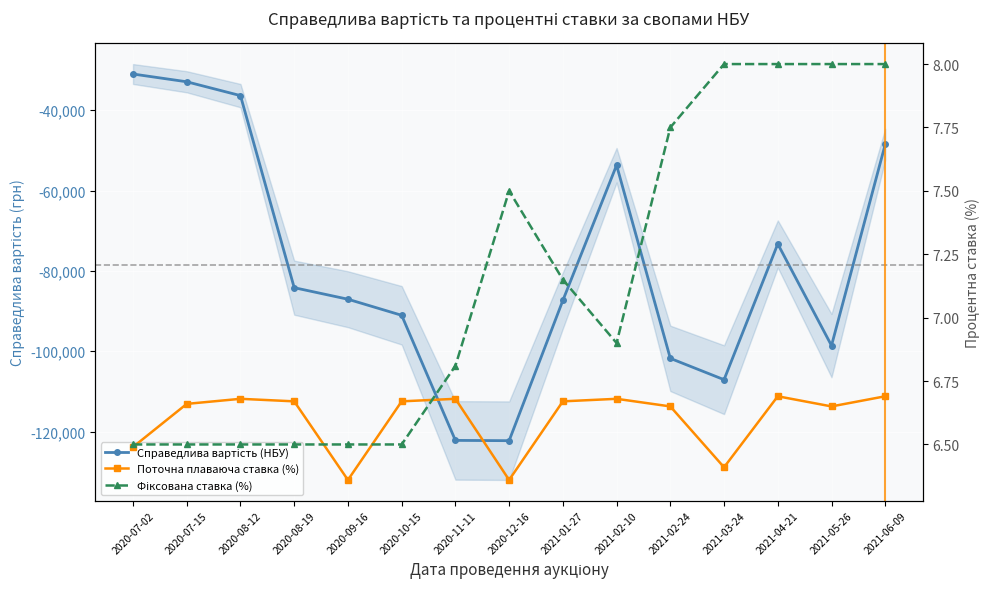

Count the number of data series in this chart.

3